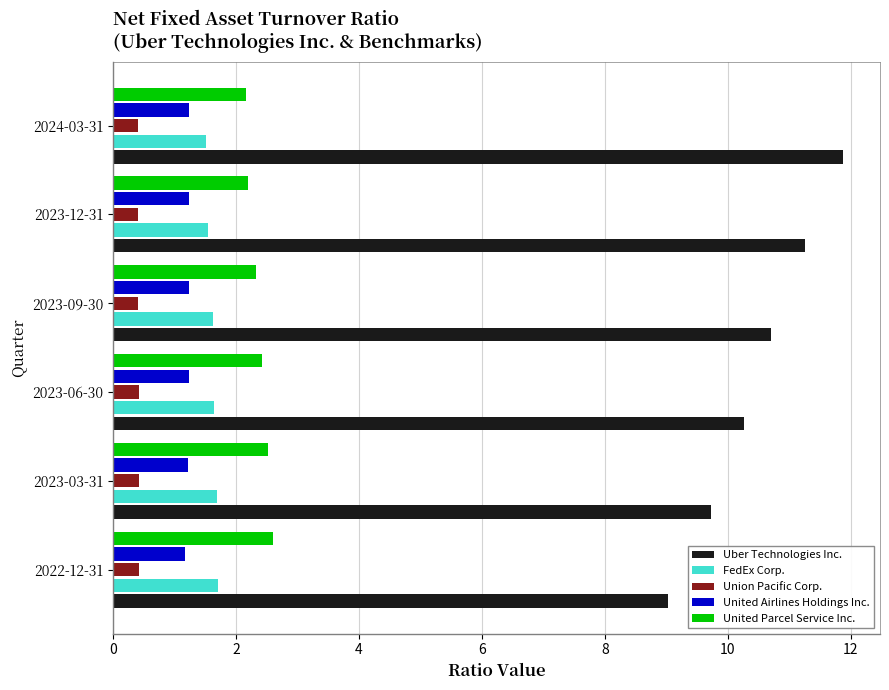

Count the United Parcel Service Inc. values in the range 2 to 3.

6